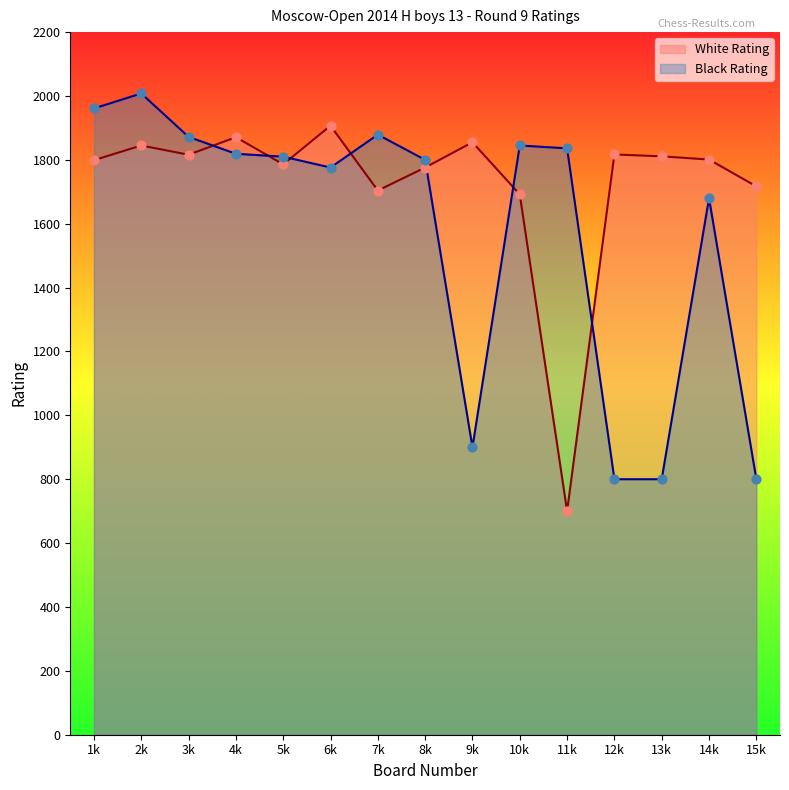

Which series contains the highest Y value?

Black Rating